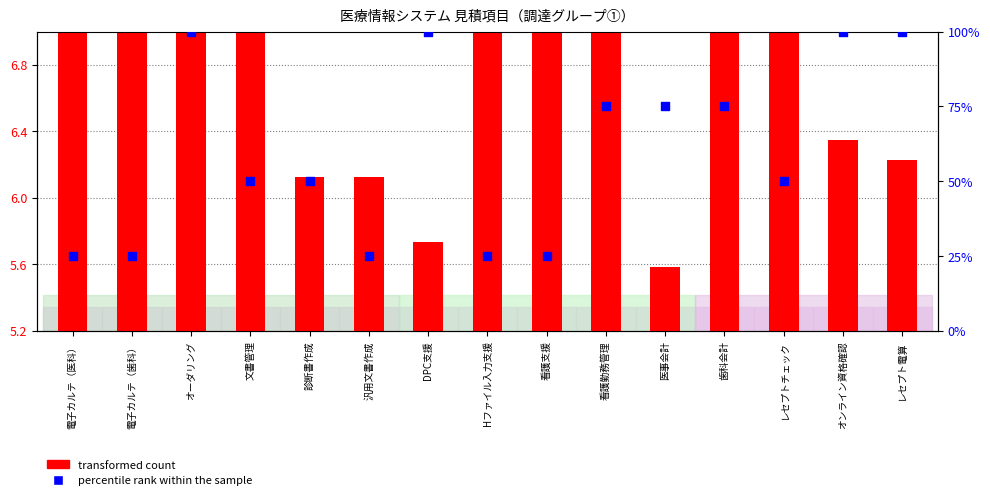

What is the total value across all series at Hファイル入力支援?

25.4